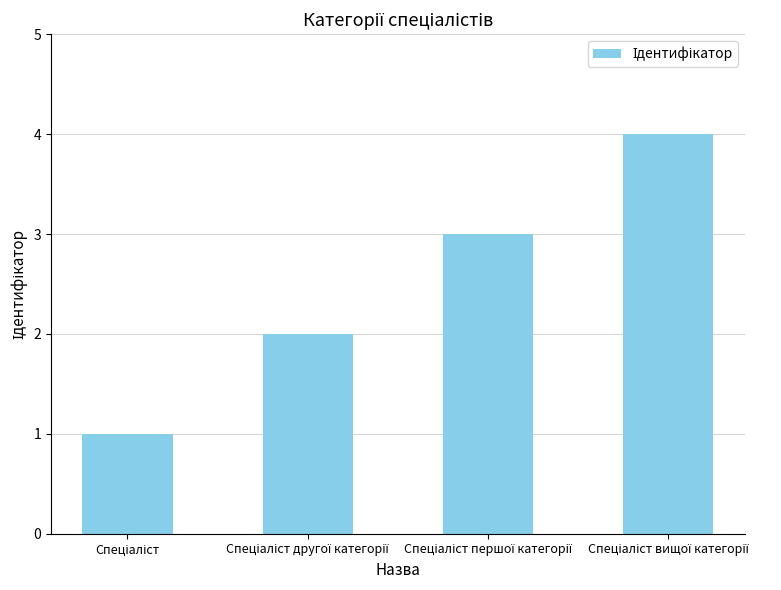

What is the difference between the maximum and minimum values?

3